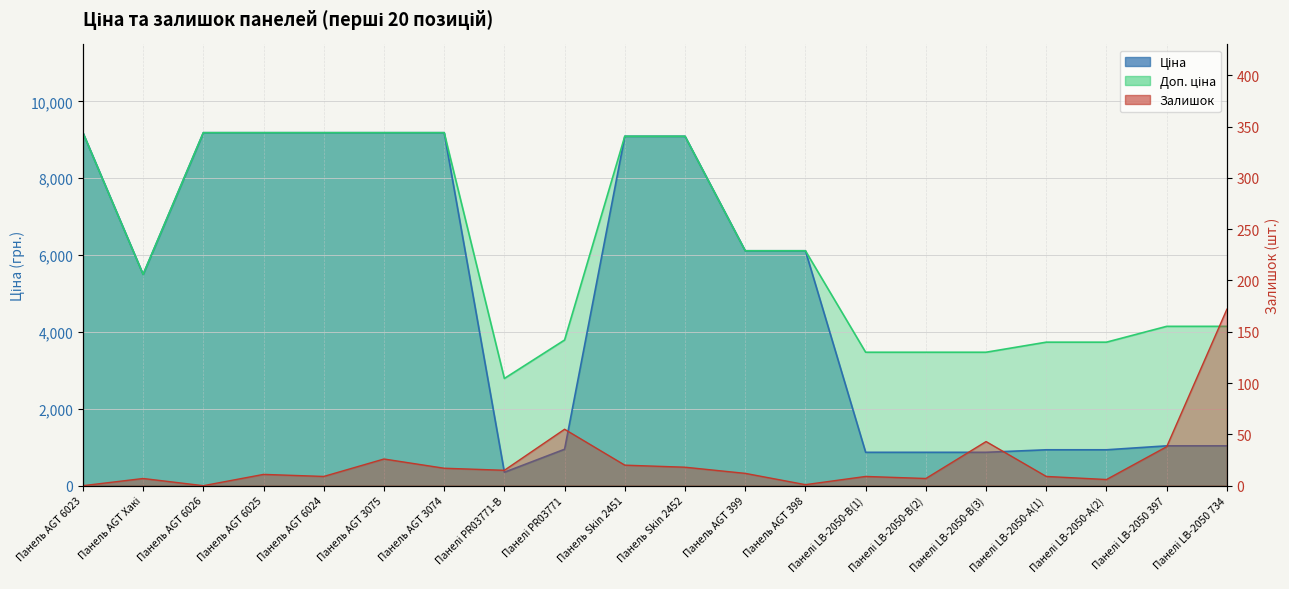

Which series has the widest spread of values?

Ціна